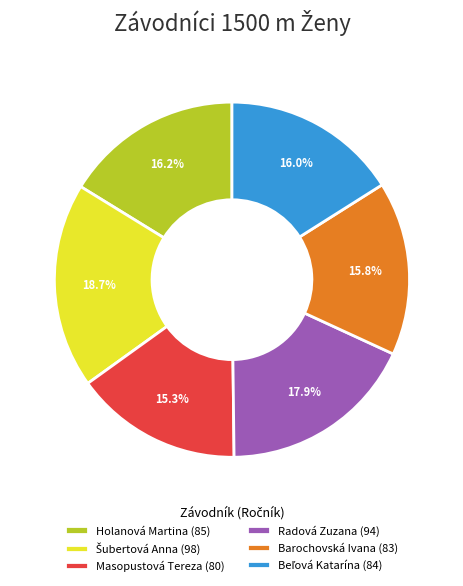

Between Radová Zuzana (94) and Barochovská Ivana (83), which is larger?

Radová Zuzana (94)